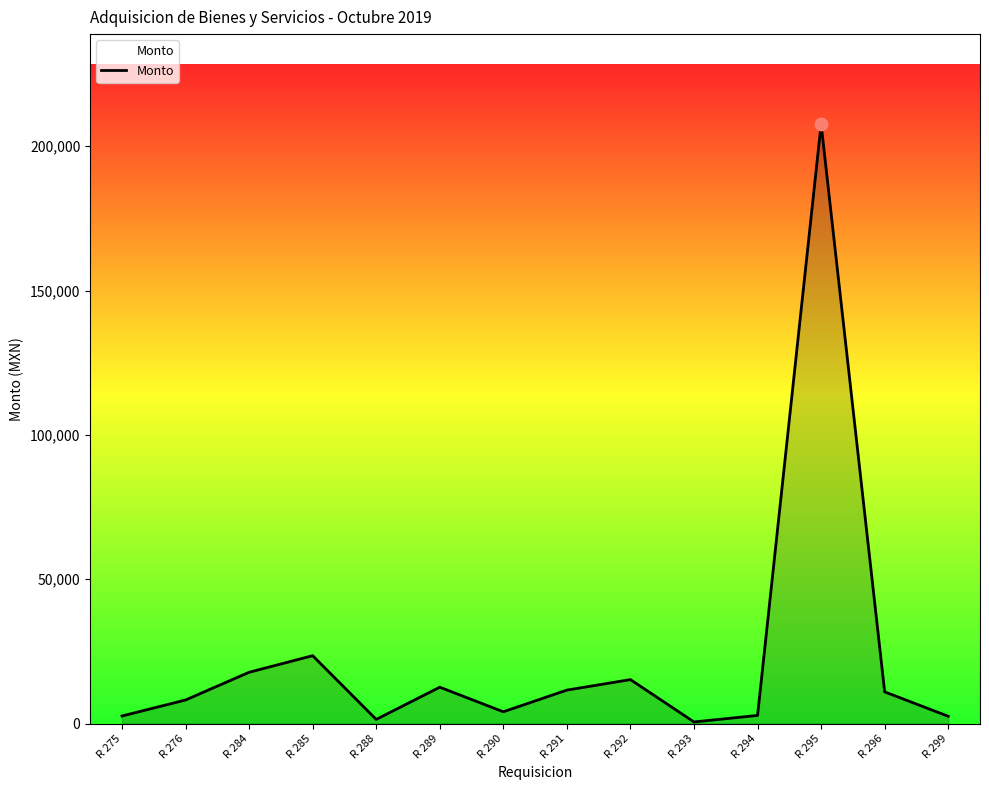

What is the change in value from R 285 to R 290?

-19433.3